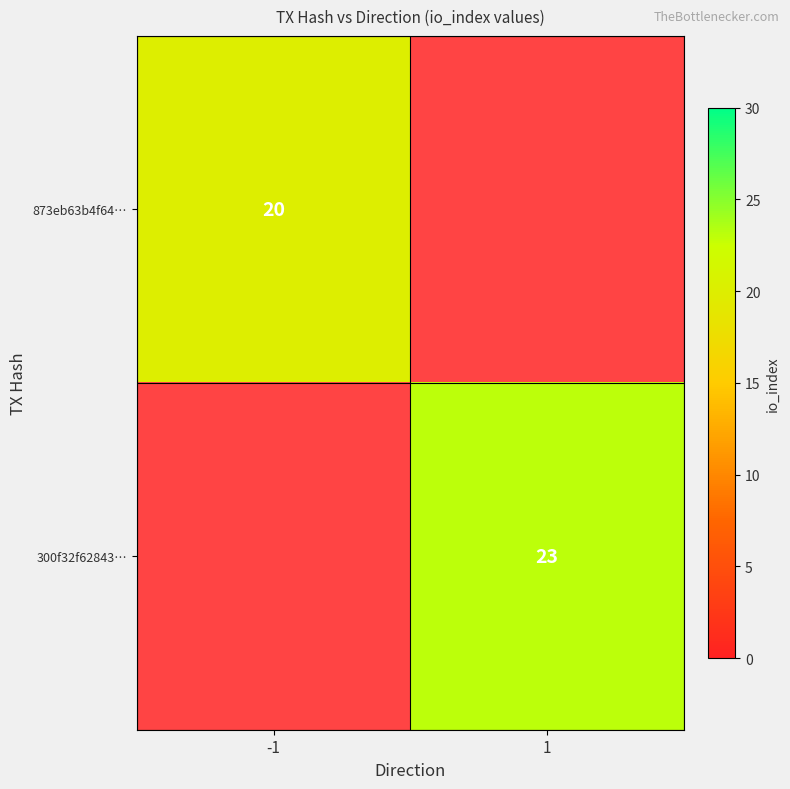

True or false: 300f32f62843… has a value of 23 at 1.

True